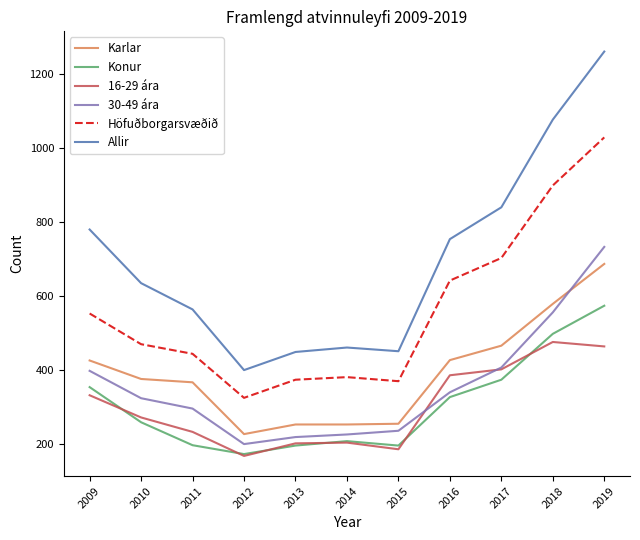

How many times do 16-29 ára and 30-49 ára cross each other?

2